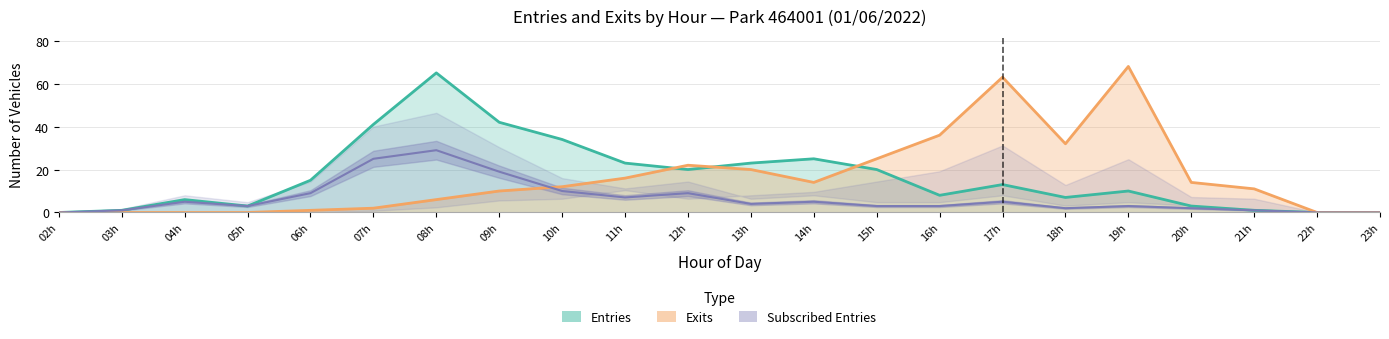

At which label does Entries (NB_HORAIRE + NB_ABONNE) reach its minimum?

02h